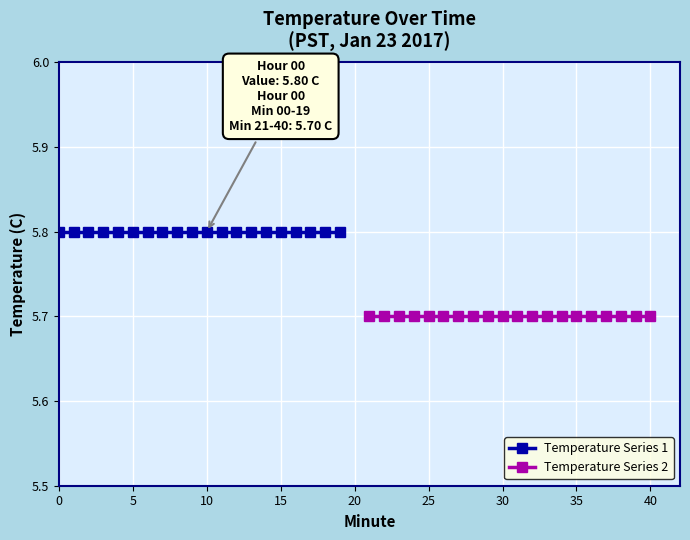

What is the minimum value shown in the chart?

5.7